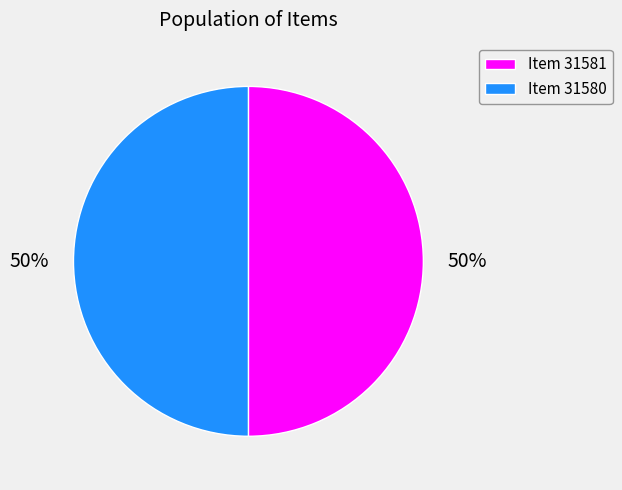

To the nearest percent, what is the average slice percentage?

50%